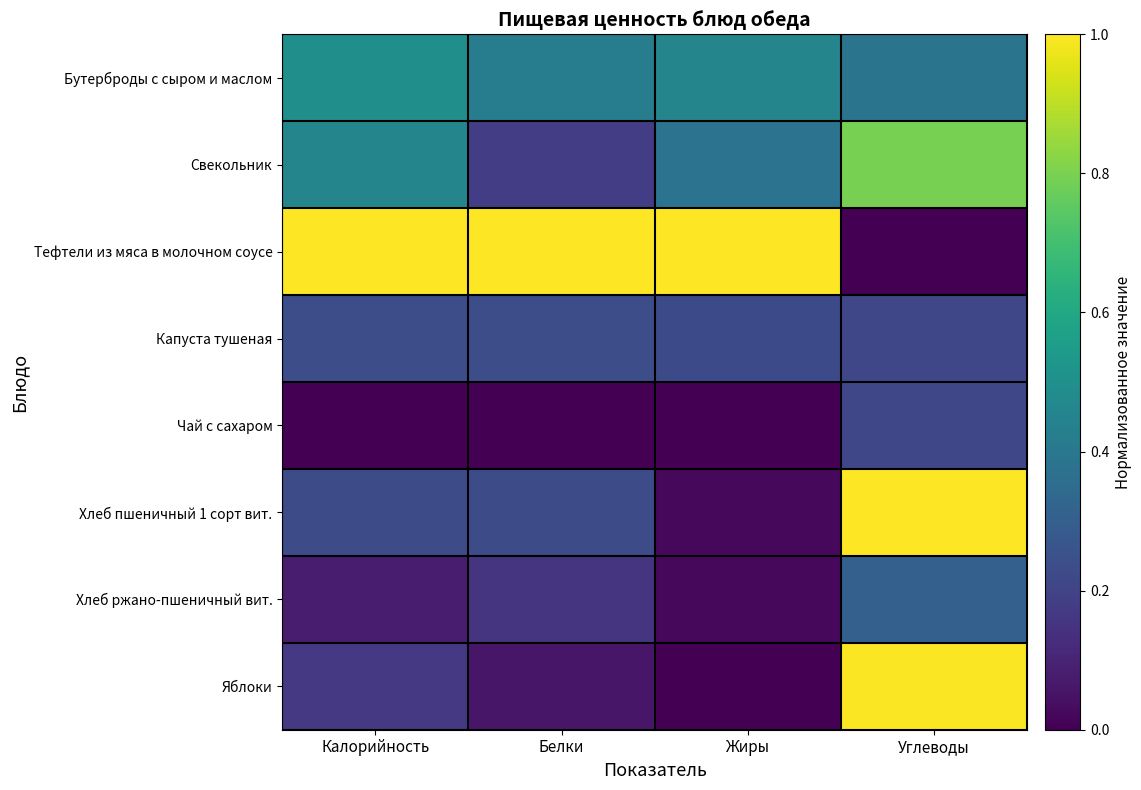

At how many categories does at least one series exceed 0?

4